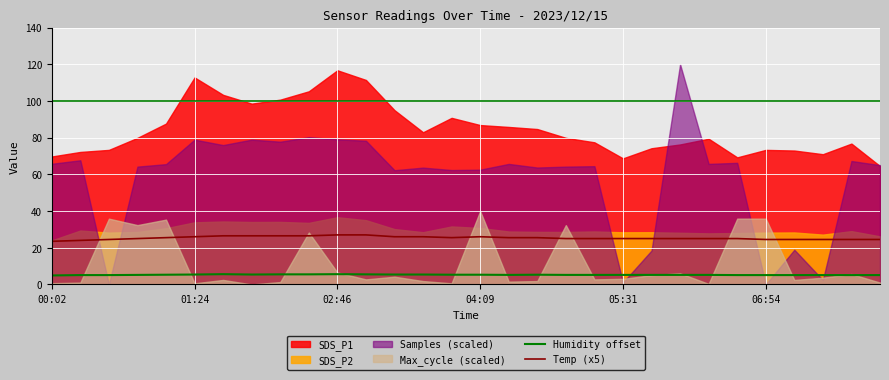

What is the lowest value of the Temp (x5) series?

23.5